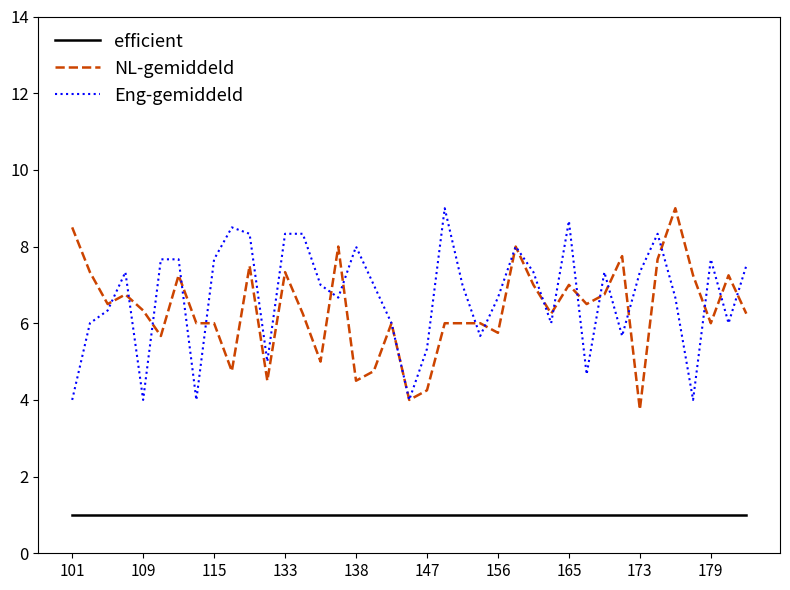

True or false: NL-gemiddeld and efficient cross at least once.

False